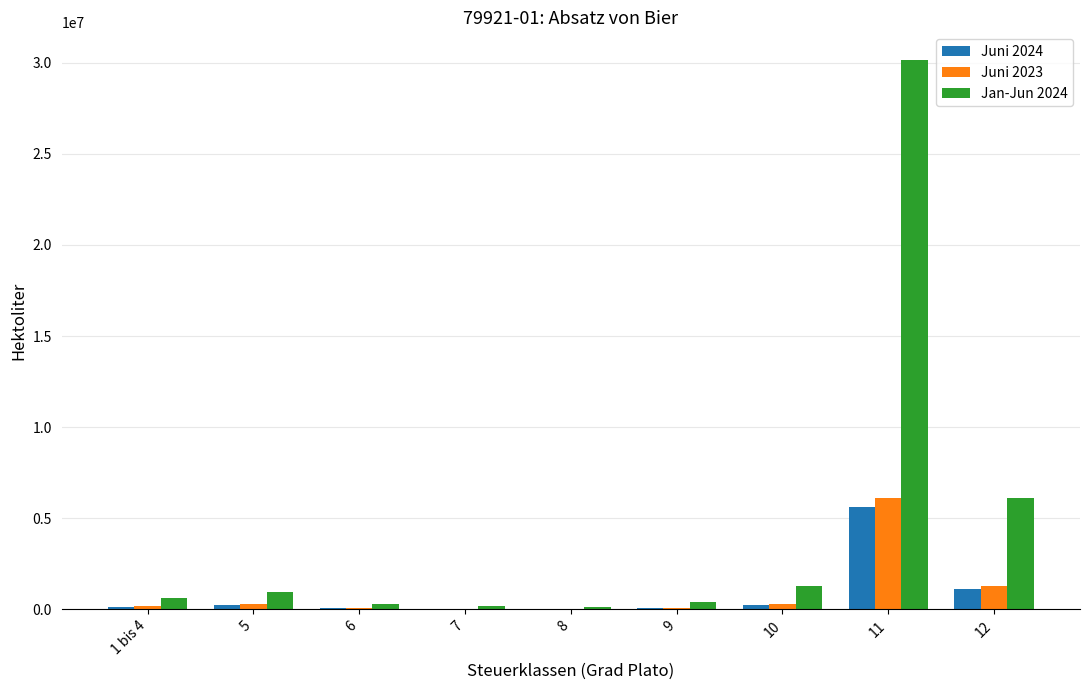

What is the approximate value of Jan-Jun 2024 at 11?

30168834.5